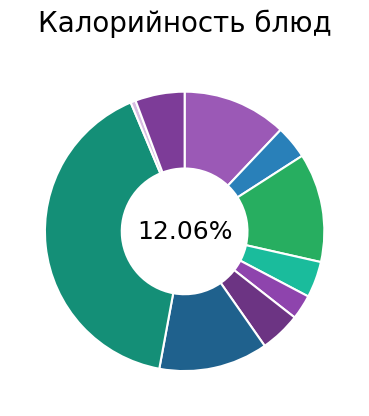

What percentage is the суп молочный с макаронными изделиями slice, to the nearest percent?

12%